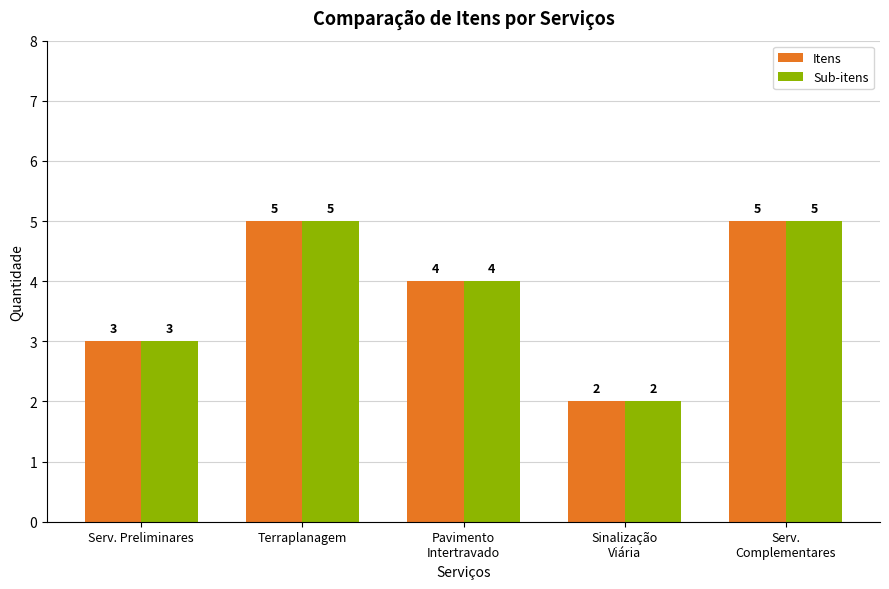

Reading right to left, list all the values displayed in this chart.

Itens: Serv.
Complementares=5	Sinalização
Viária=2	Pavimento
Intertravado=4	Terraplanagem=5	Serv. Preliminares=3
Sub-itens: Serv.
Complementares=5	Sinalização
Viária=2	Pavimento
Intertravado=4	Terraplanagem=5	Serv. Preliminares=3